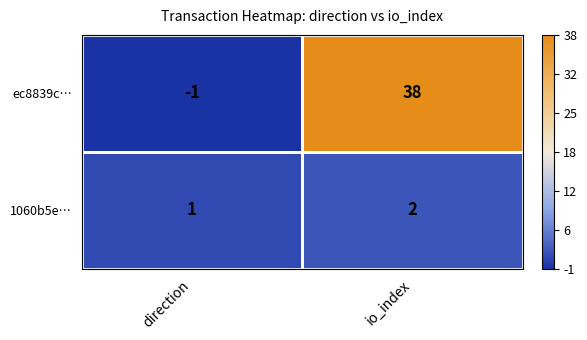

At which label is 1060b5e… closest to 1?

direction